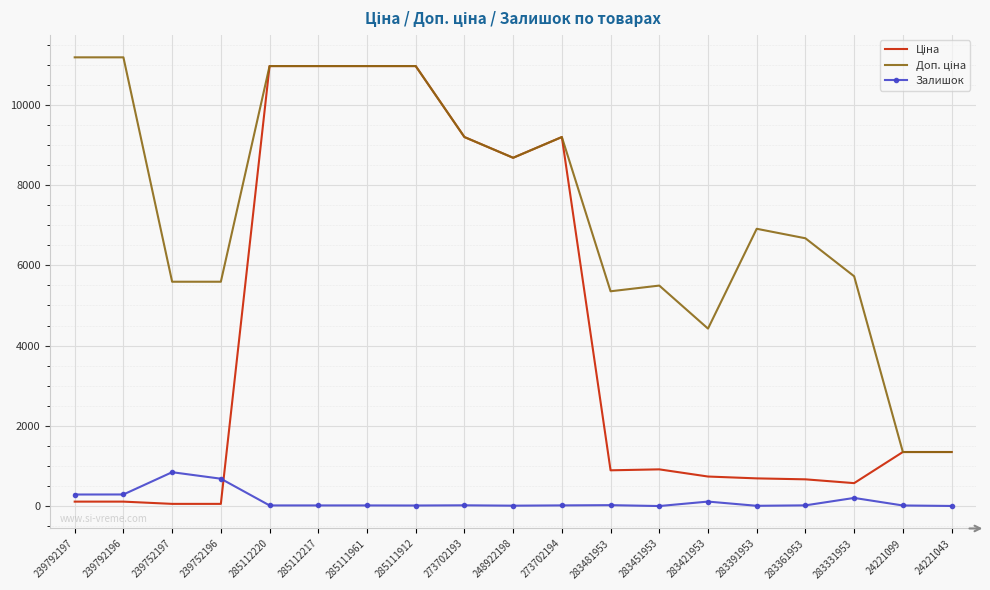

What is the greatest value displayed?

11182.0